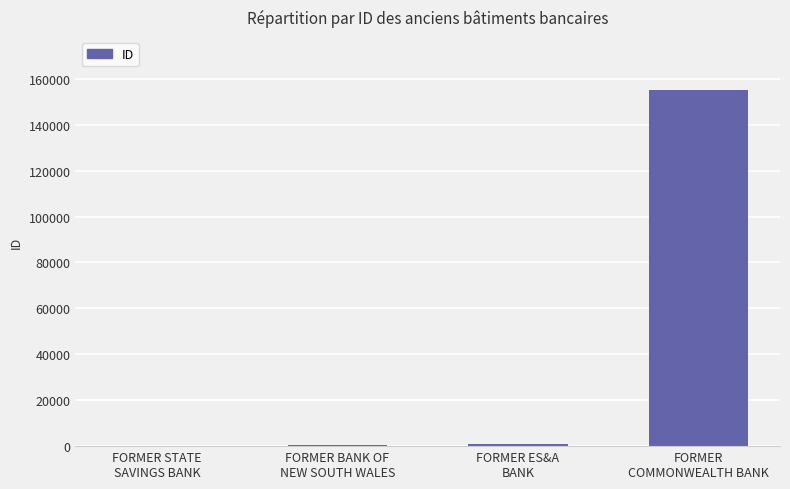

How many categories are shown in the chart?

4